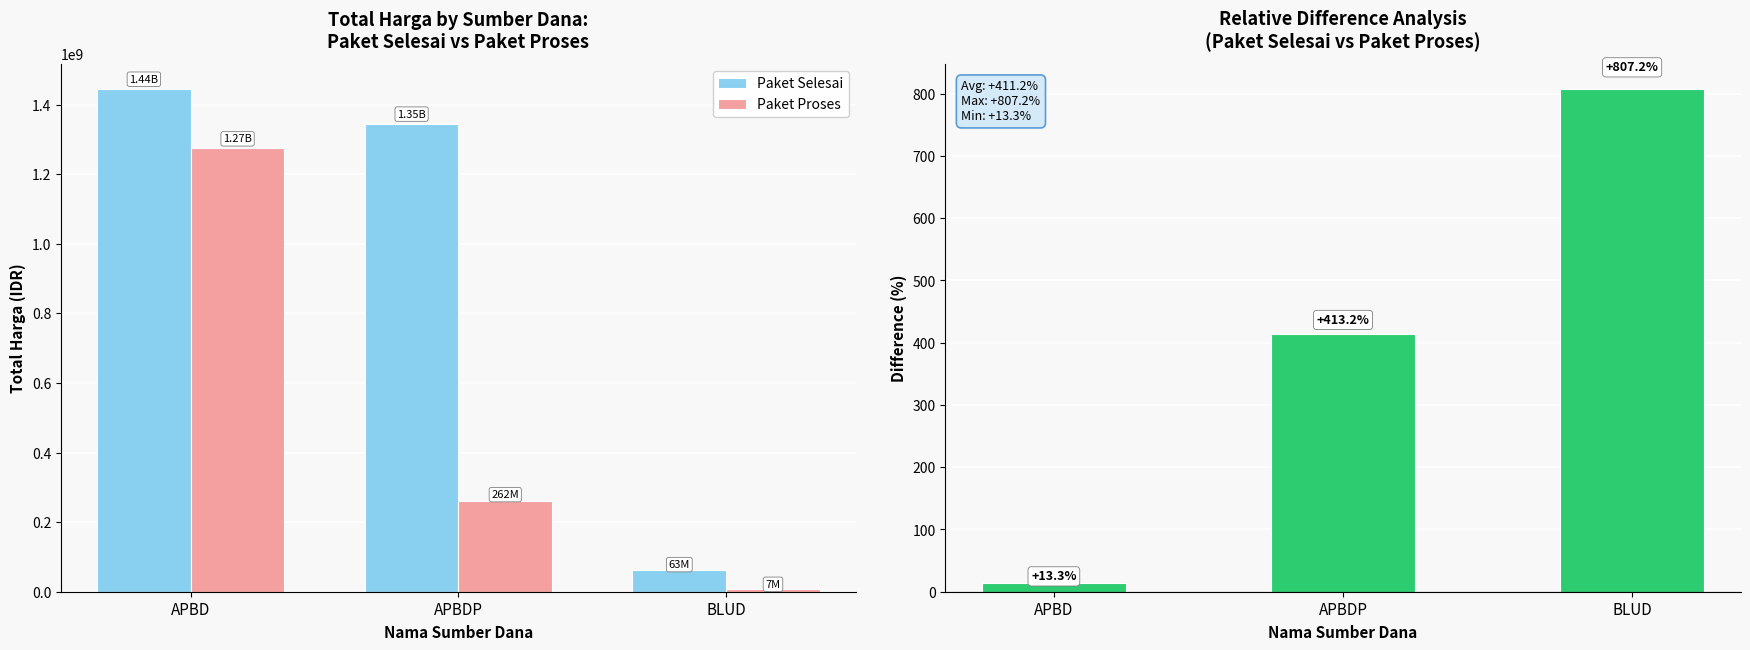

What is the label of the 1st bar from the right?

BLUD